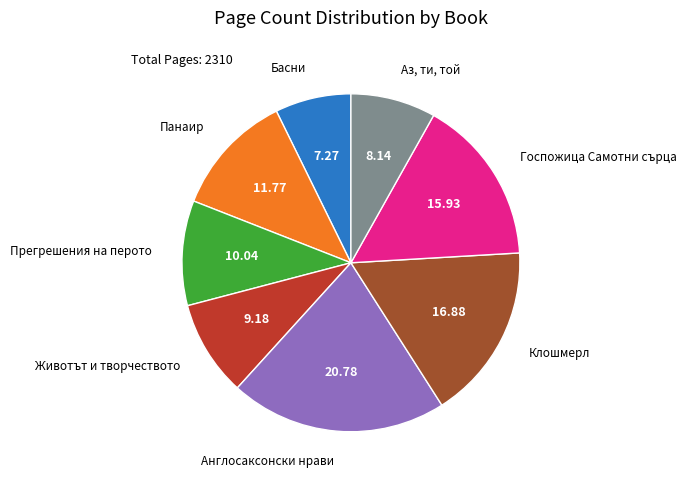

Between Басни and Аз, ти, той, which is larger?

Аз, ти, той